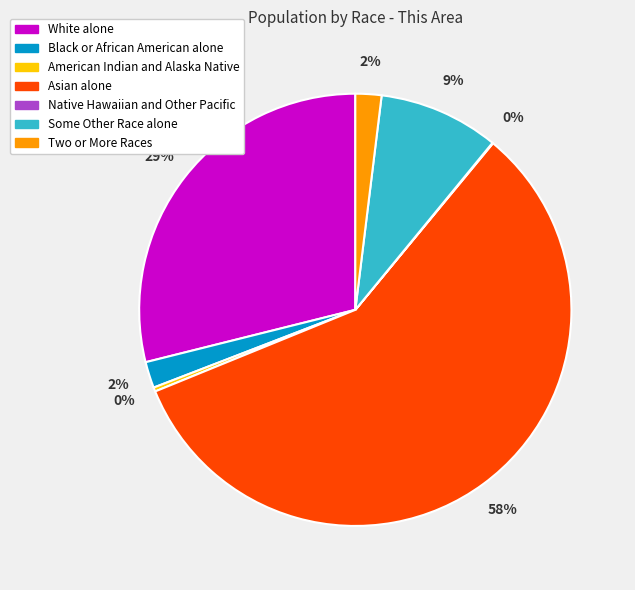

True or false: Asian alone accounts for 58% of the total.

True